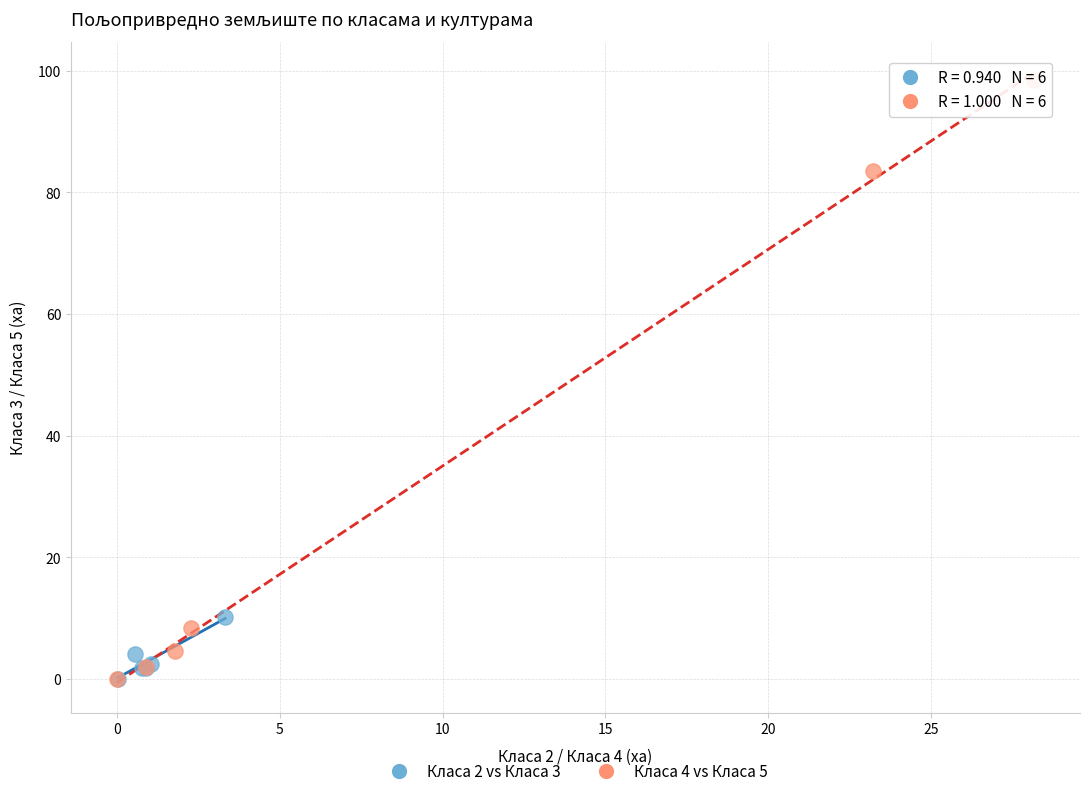

Which series has the widest spread of Y values?

Класа 4 vs Класа 5